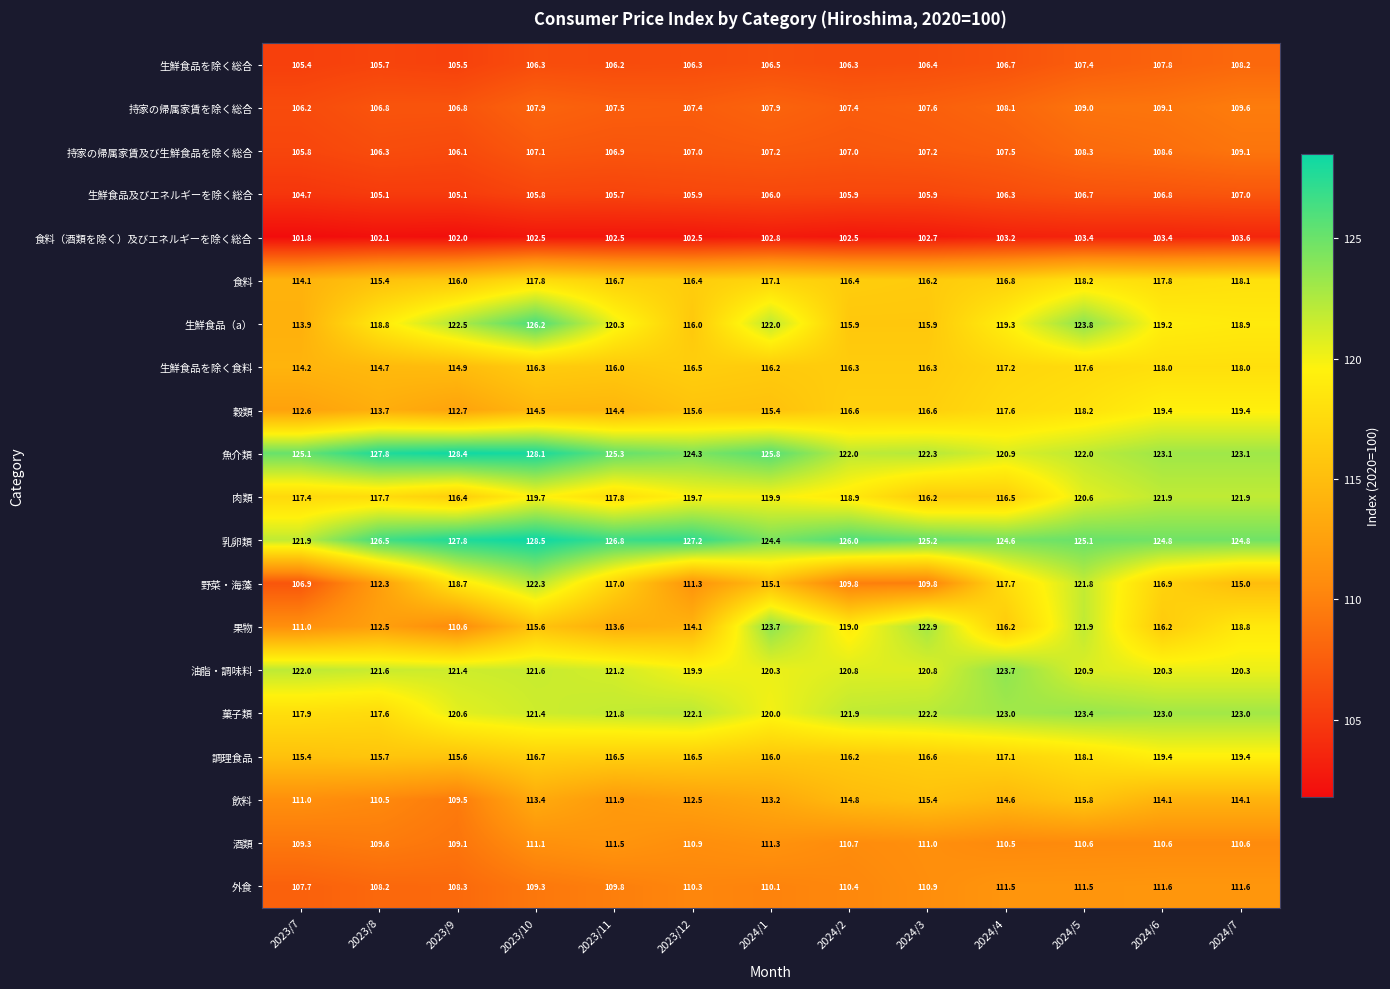

At 2024/4, list the series in order from smallest to largest.

食料（酒類を除く）及びエネルギーを除く総合, 生鮮食品及びエネルギーを除く総合, 生鮮食品を除く総合, 持家の帰属家賃及び生鮮食品を除く総合, 持家の帰属家賃を除く総合, 酒類, 外食, 飲料, 果物, 肉類, 食料, 調理食品, 生鮮食品を除く食料, 穀類, 野菜・海藻, 生鮮食品（a）, 魚介類, 菓子類, 油脂・調味料, 乳卵類